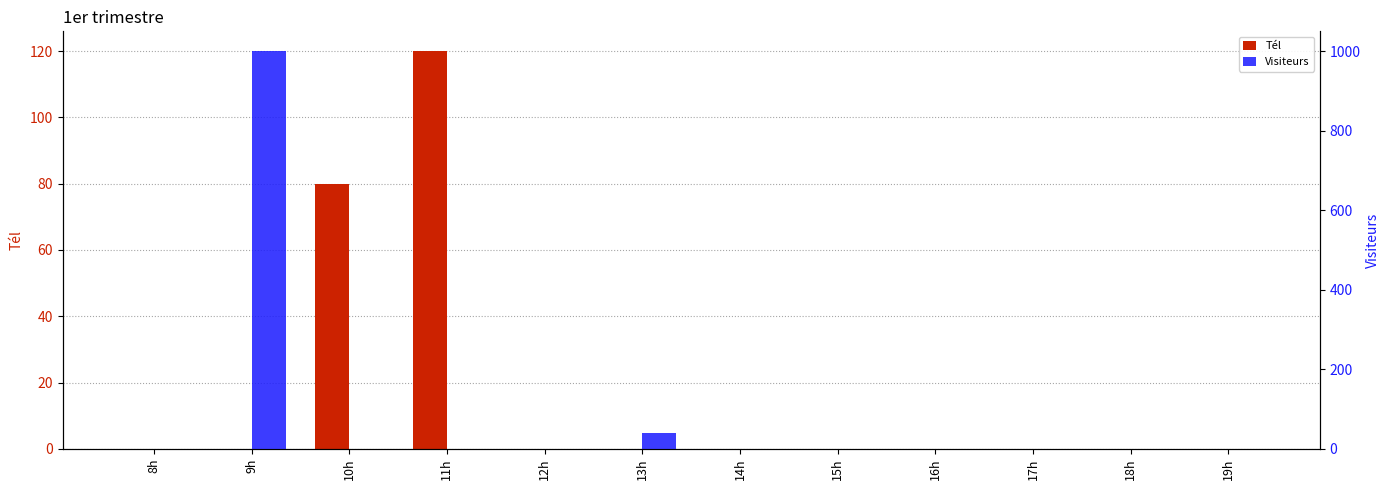

What are all the series names shown in the legend?

Tél, Visiteurs